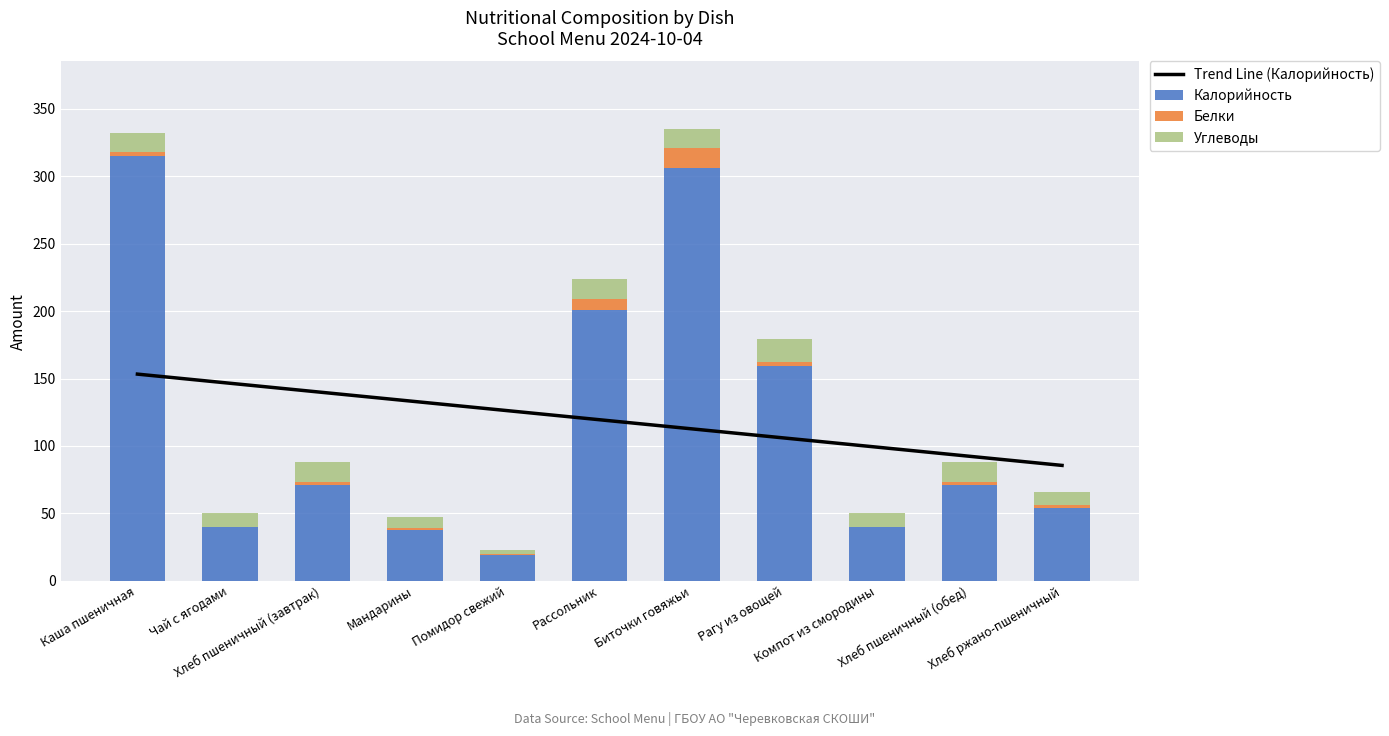

Where does the Белки series first go above 2?

Каша пшеничная